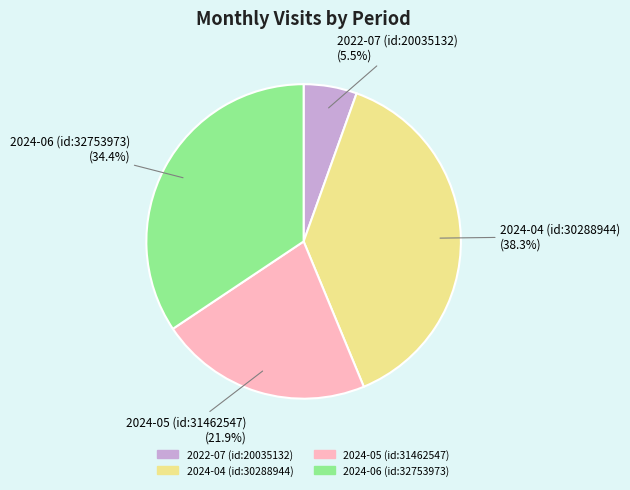

What is the smallest slice in the pie chart?

2022-07 (id:20035132)